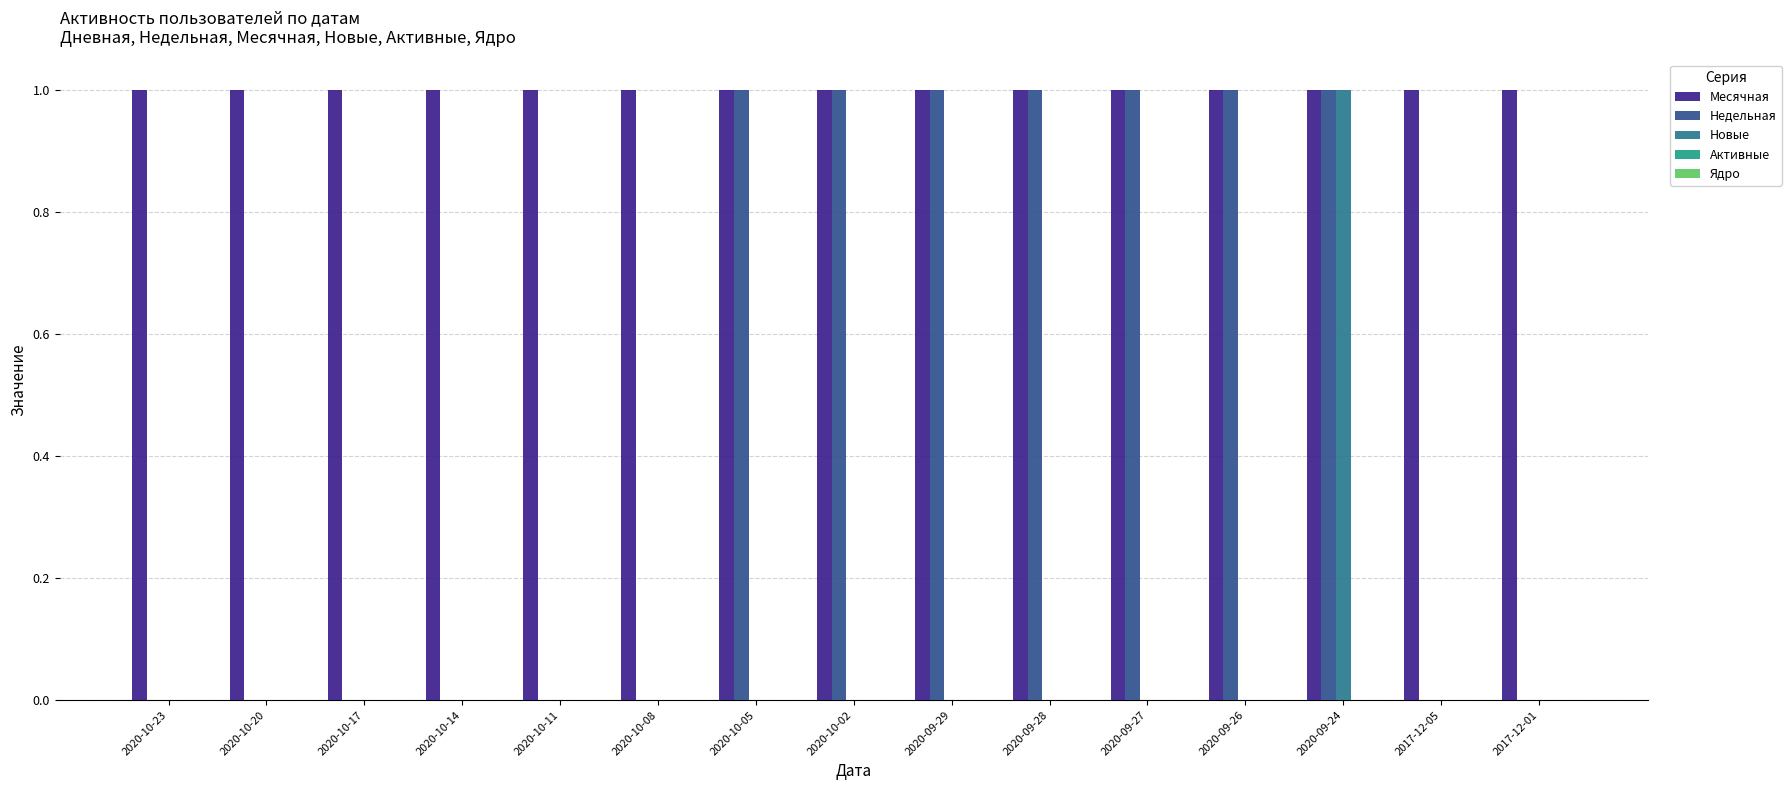

Which series has the largest total across all categories?

Месячная